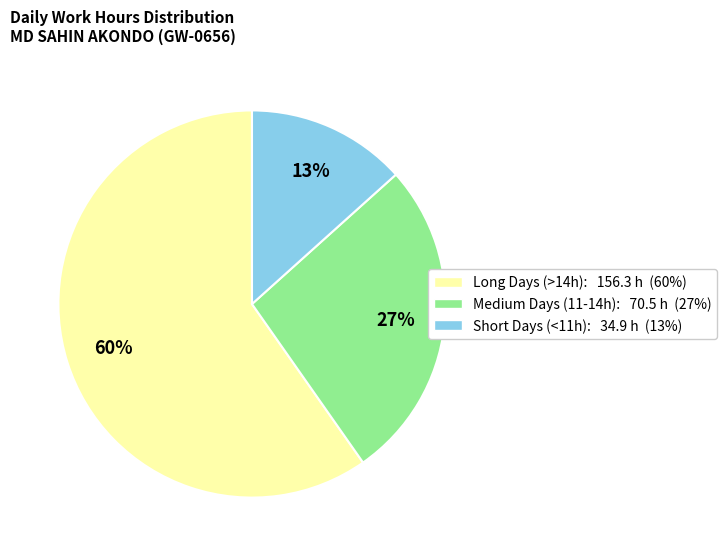

What is the smallest slice in the pie chart?

Short Days (<11h): 34.9 h (13%)